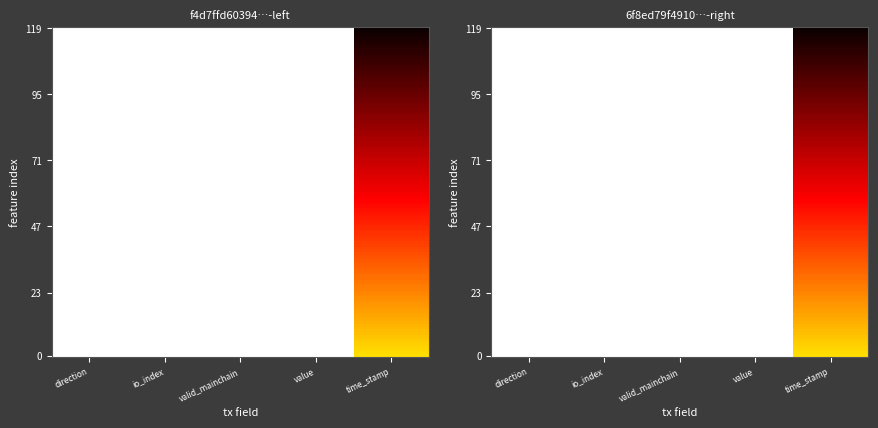

Is the value of f4d7ffd603942fef2c2b7d7ac0c4befc2799598 at valid_mainchain greater than the value of 6f8ed79f4910f56f1486abe0a928547b9116ee1 at valid_mainchain?

Yes